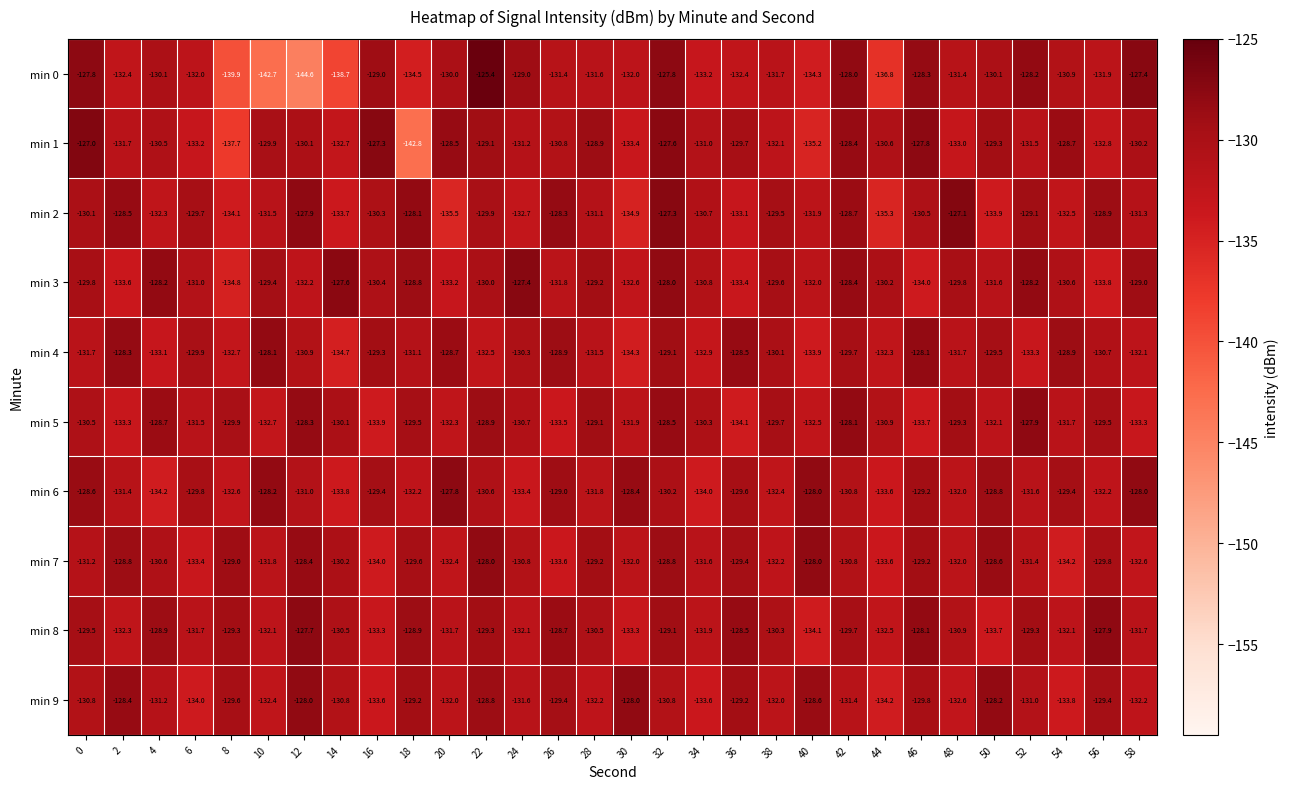

What value does the min 8 series have at 58?

-131.7